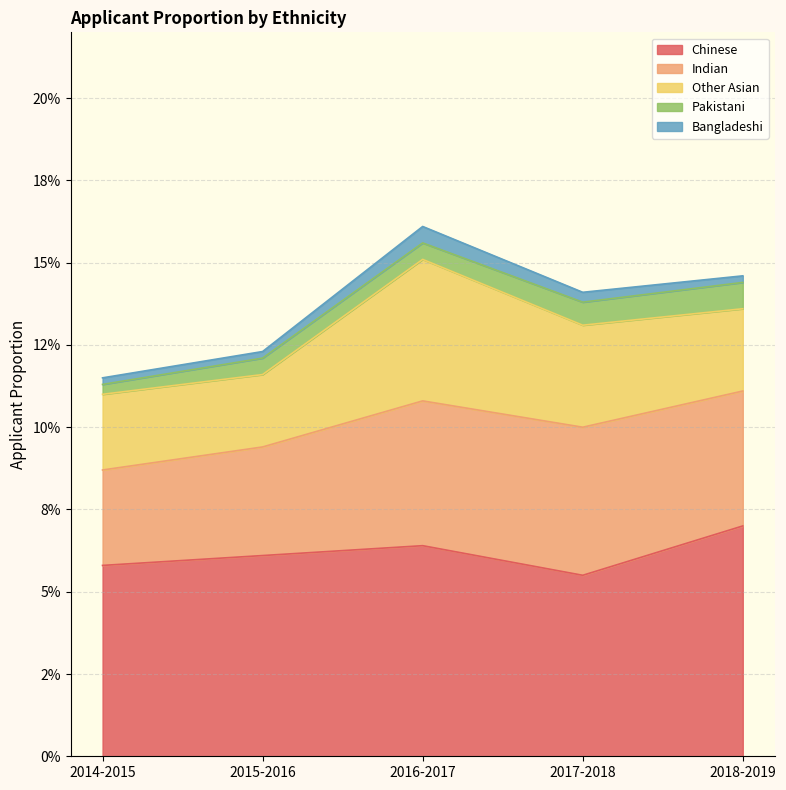

Which category has the highest value in the Indian series?

2017-2018